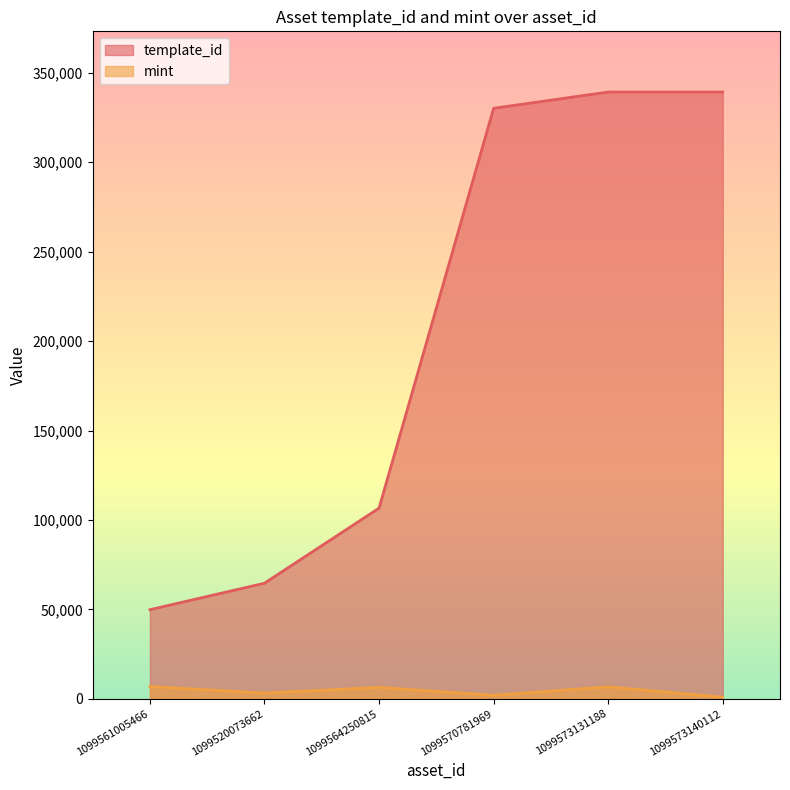

What is the total value across all series at 1099561005466?

56740